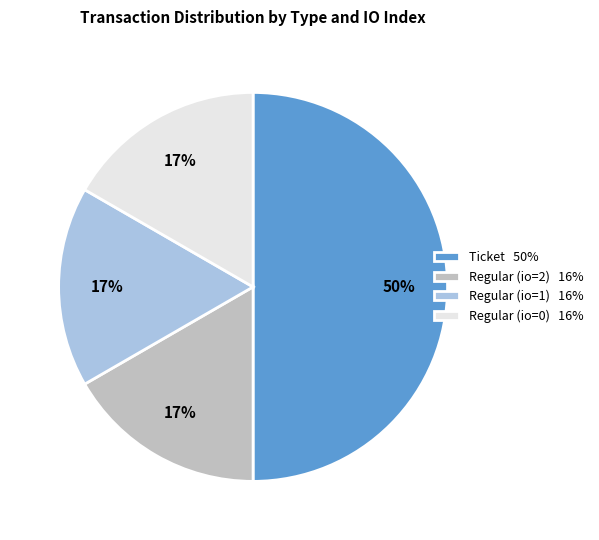

True or false: Regular (io=0) 16% accounts for 4% of the total.

False